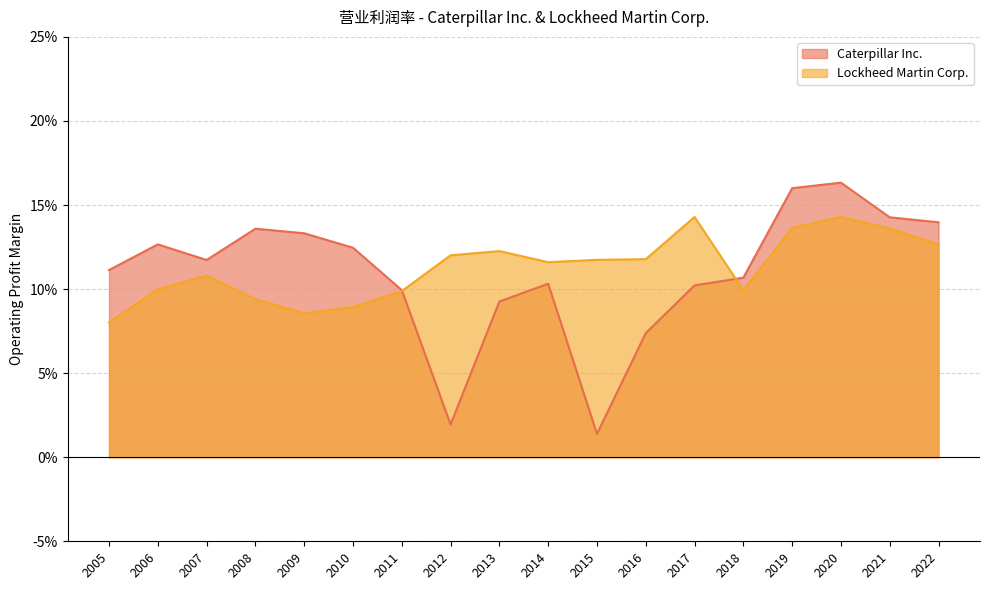

List the series in order of their peak value, lowest first.

Lockheed Martin Corp., Caterpillar Inc.